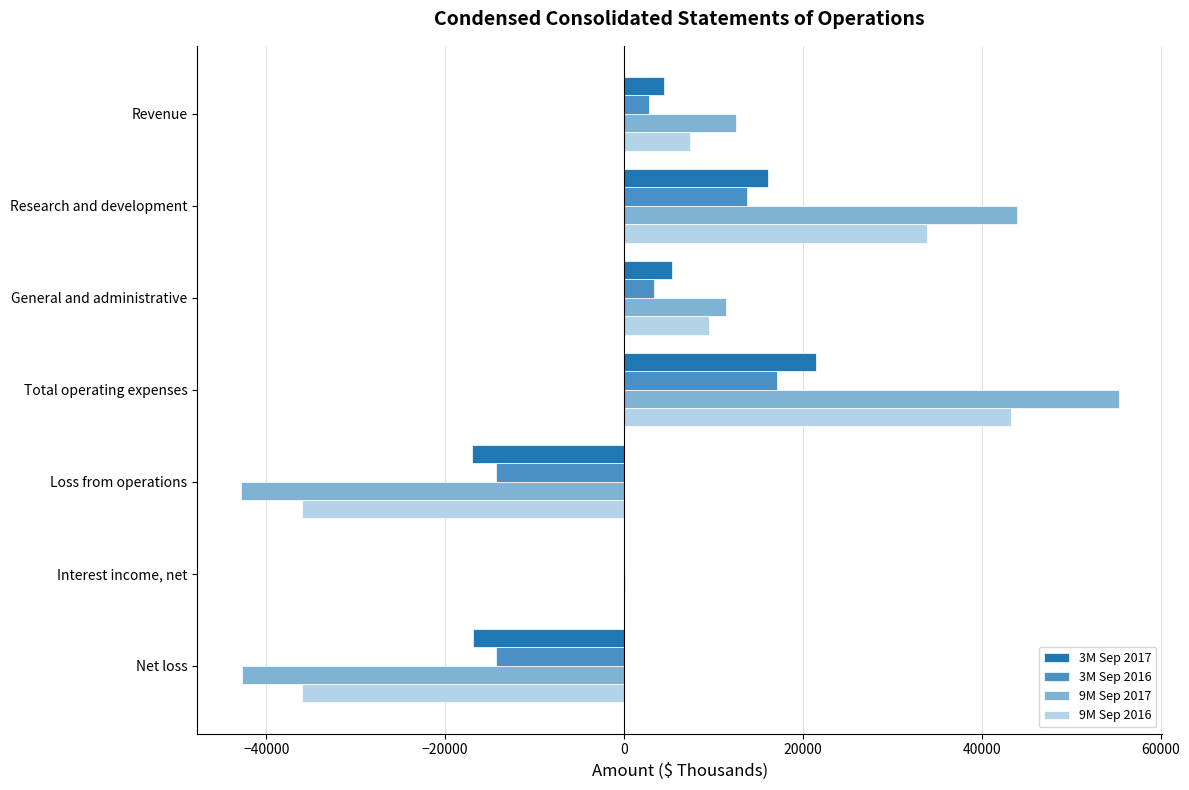

The 9M Sep 2017 series shows 11362 at General and administrative. True or false?

True